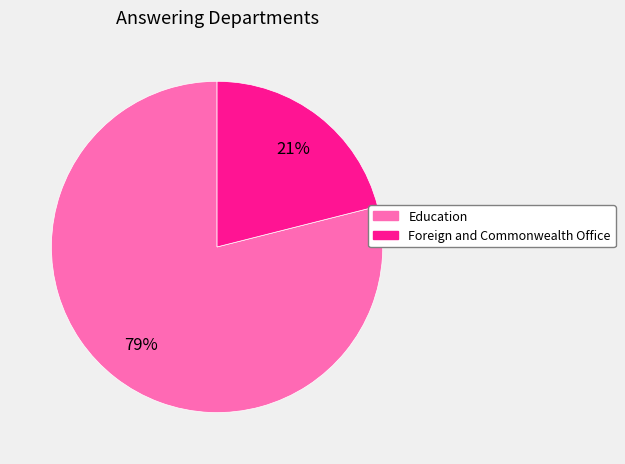

How many slices are in this pie chart?

2